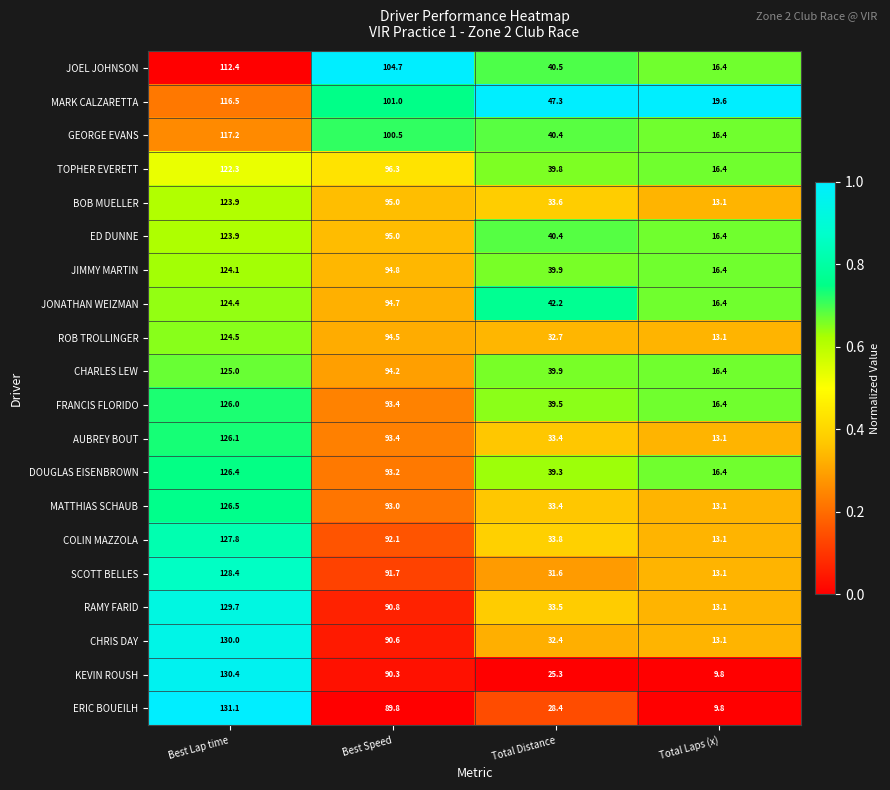

Which series has the largest total across all categories?

MARK CALZARETTA